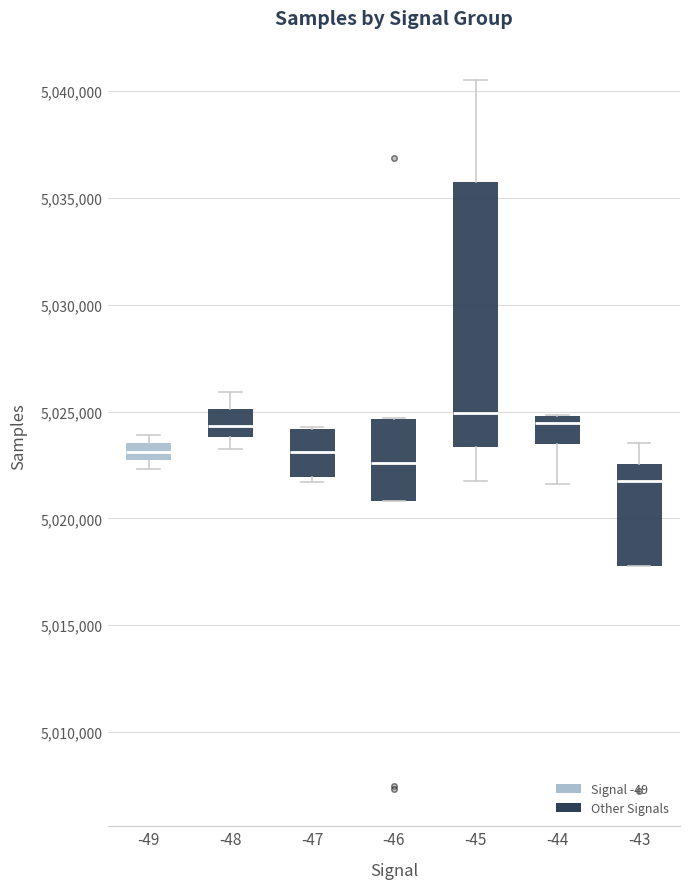

Where does the upper whisker of the box at x = -43 end on the y-axis? The values are not printed on the chart, so give them approximately, as read against the axis.

5023500